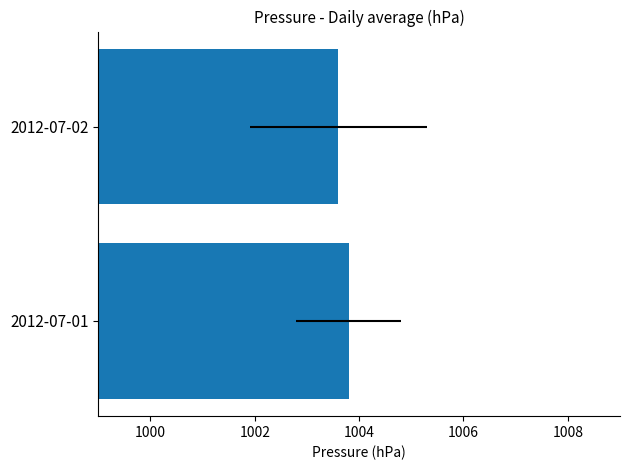

Approximately how many times larger is the value at 2012-07-02 compared to 2012-07-01?

1.0